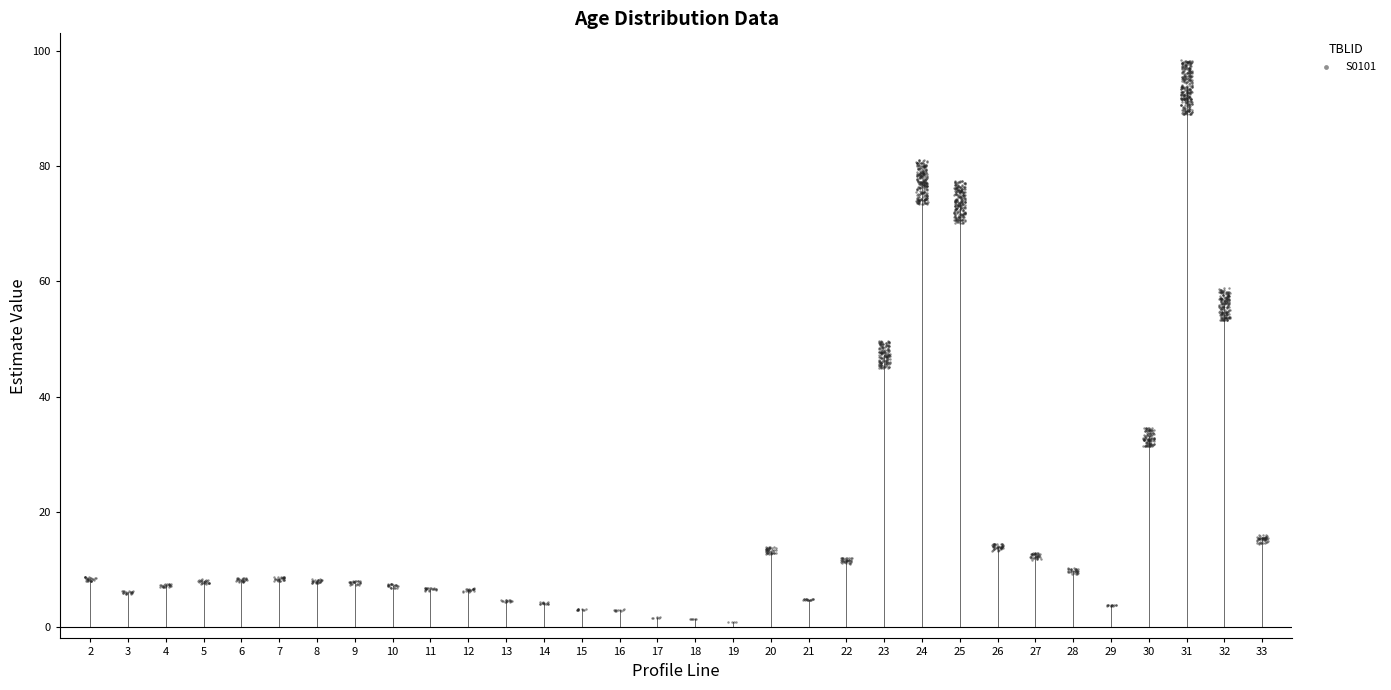

What is the range of Y values (max minus min)?

97.6